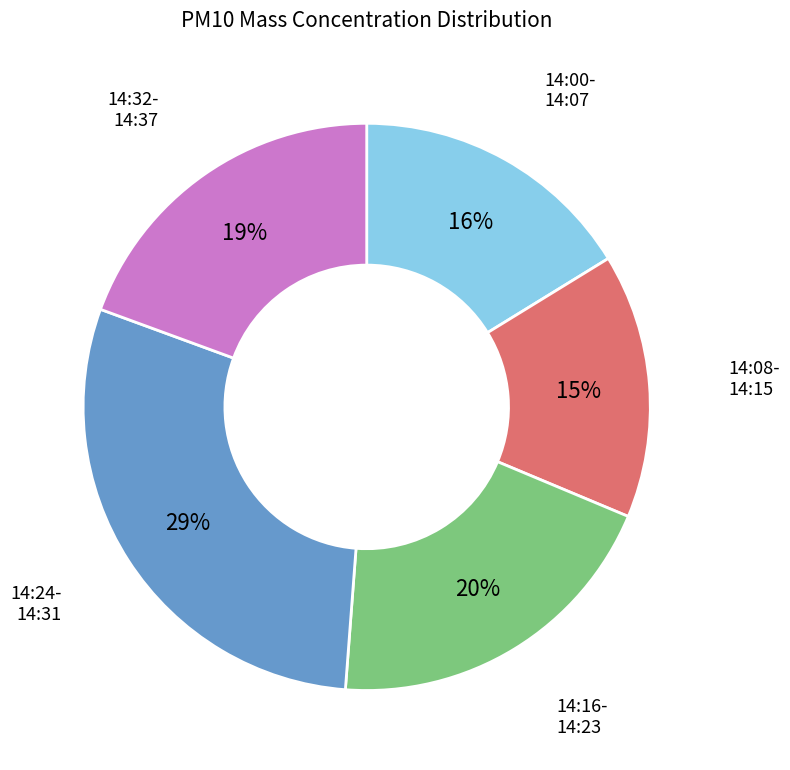

Does any single category account for the majority?

No